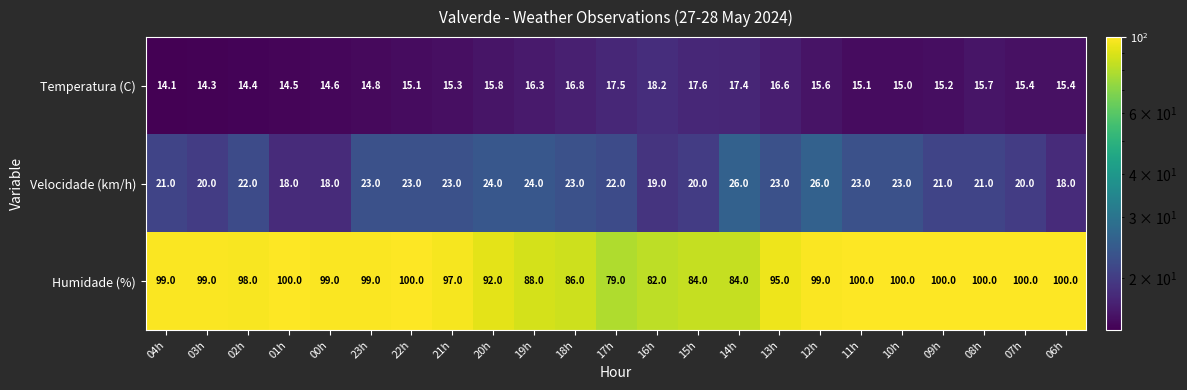

The value of Velocidade (km/h) at 07h is 20.0. True or false?

True